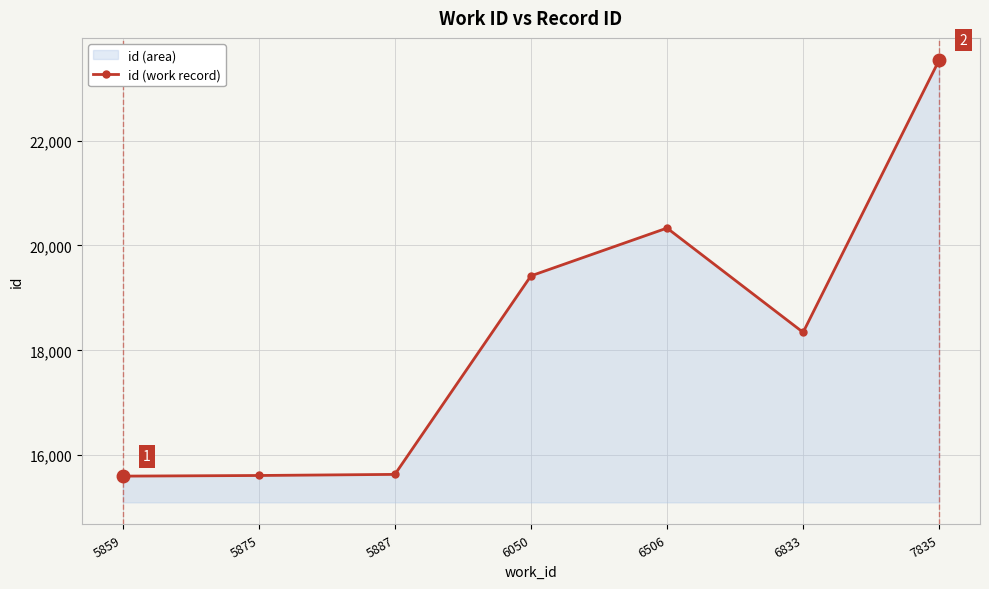

Is it true that the value at 5875 is 3677?

False